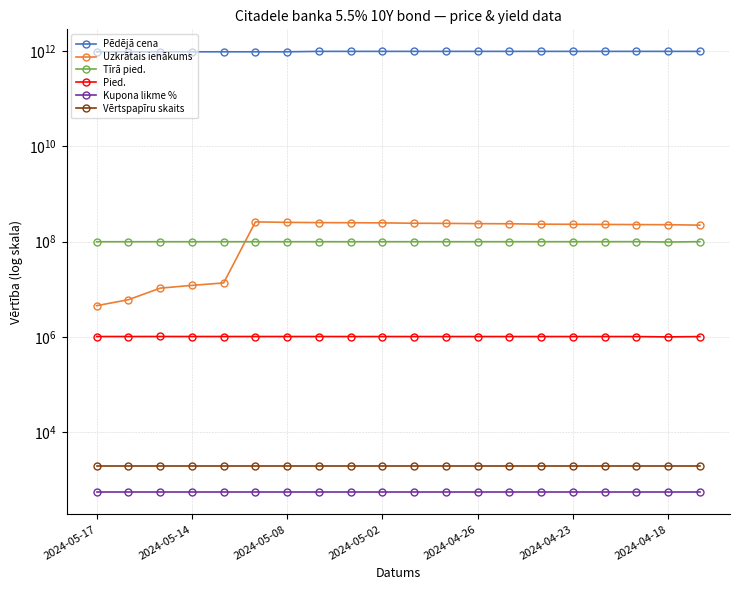

At which category does the chart reach its peak across all series?

7